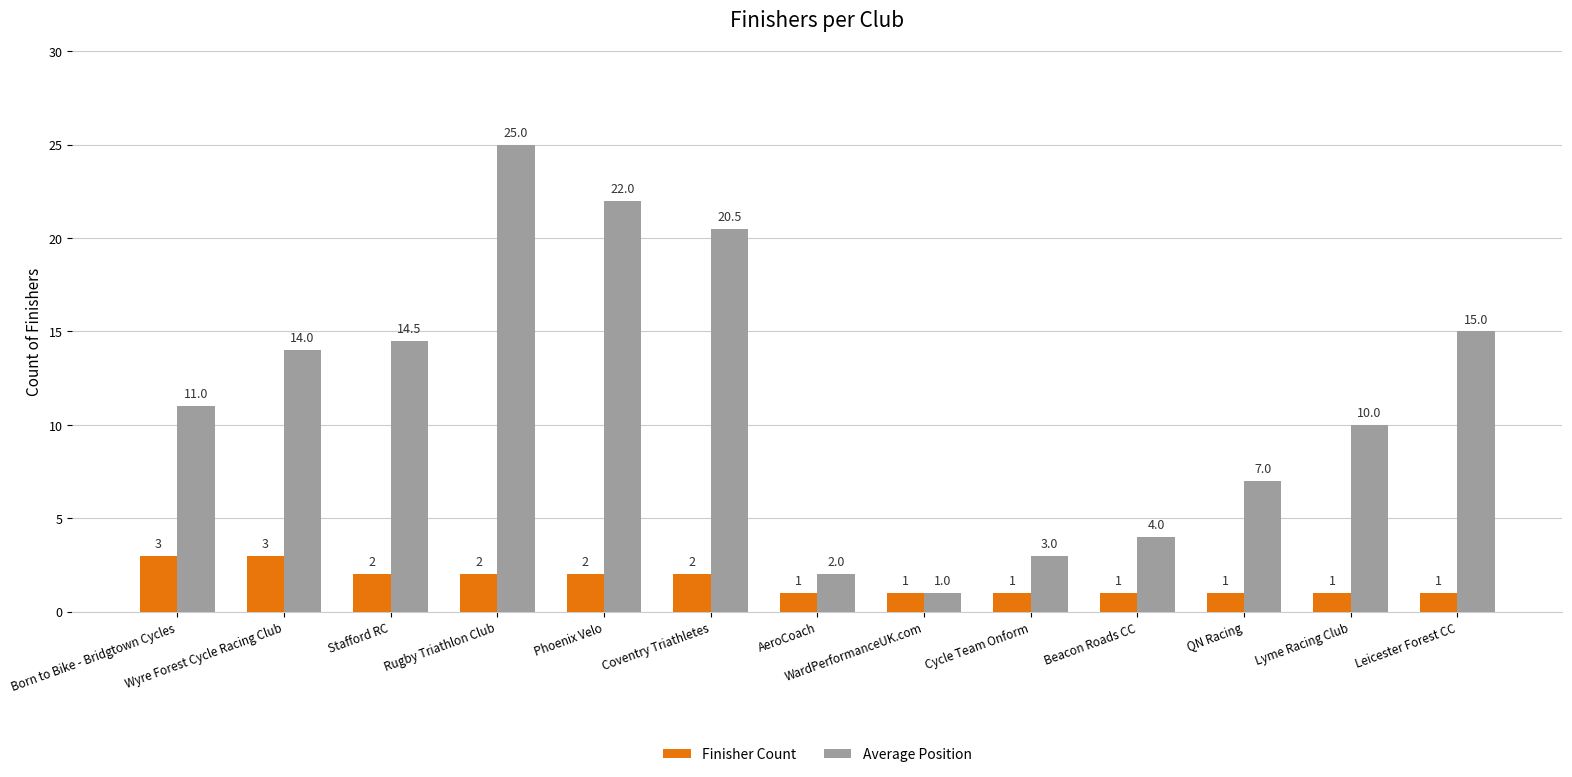

Count the Finisher Count values in the range 1 to 2.

11